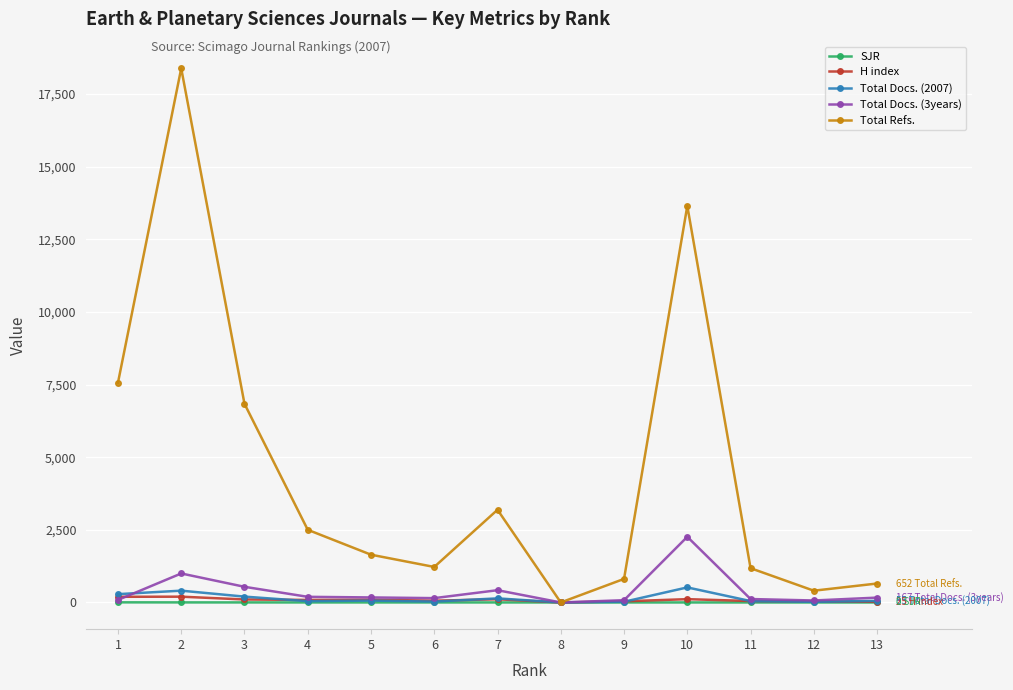

What are all the series names shown in the legend?

SJR, H index, Total Docs. (2007), Total Docs. (3years), Total Refs.